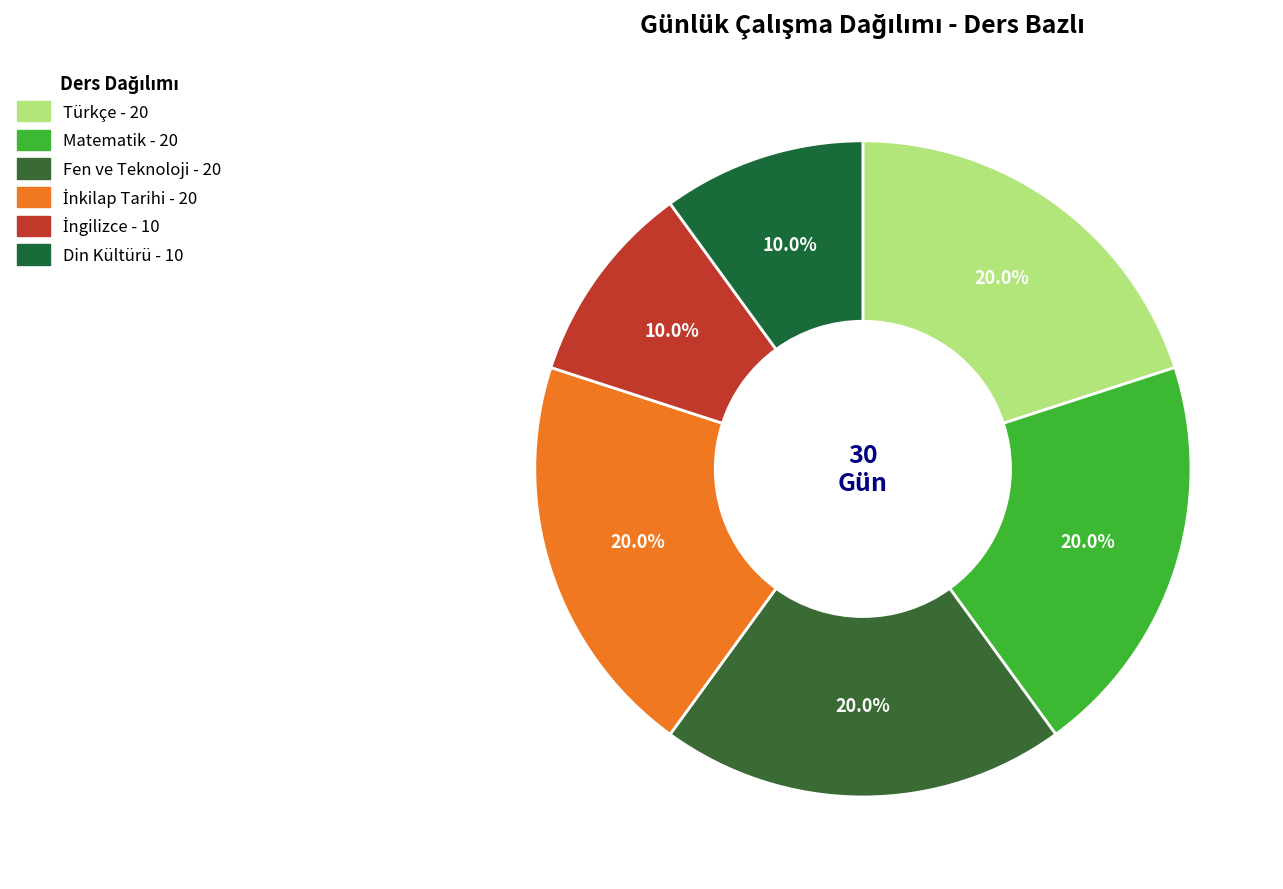

How many slices are in this pie chart?

6